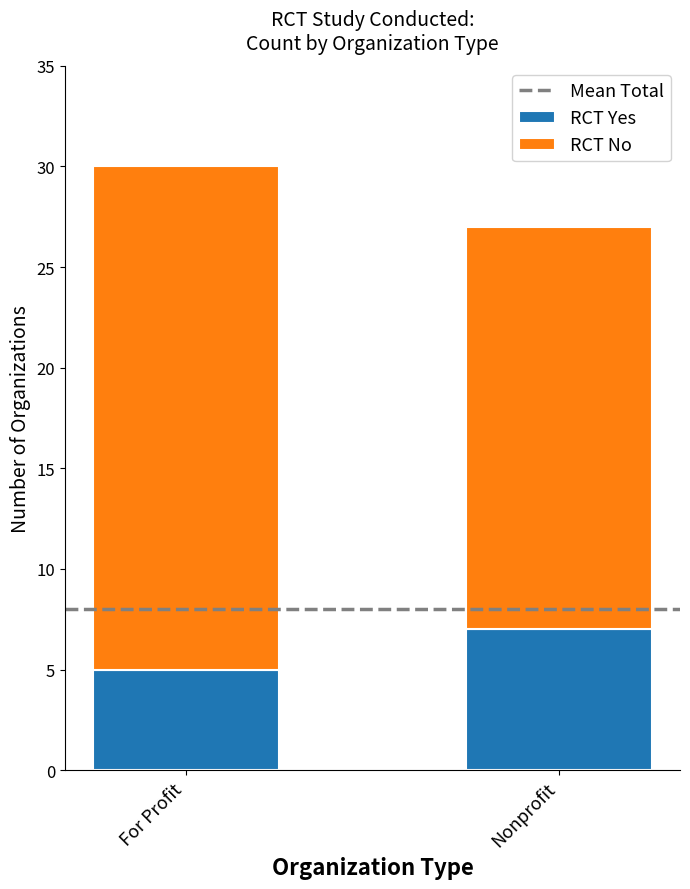

What is the minimum value for RCT Yes?

5